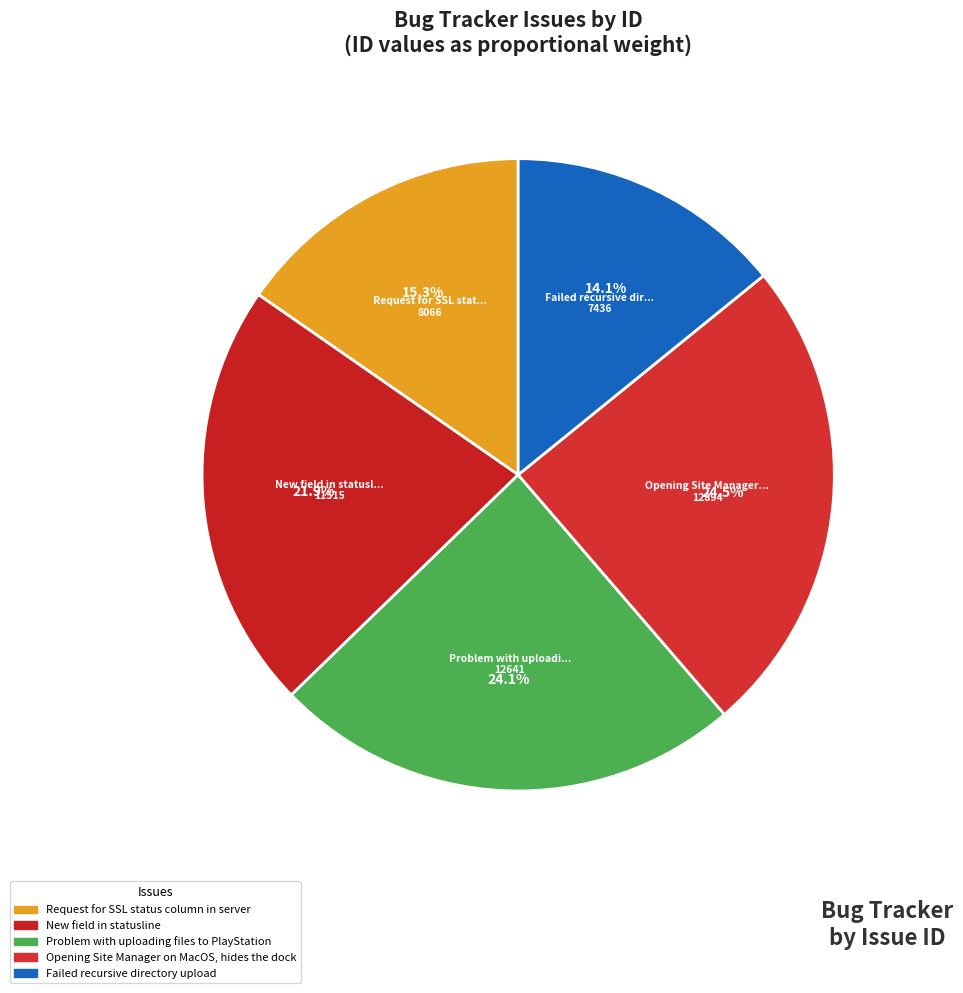

Combined, what portion of the pie is Failed recursive directory upload and Problem with uploading files to PlayStation?

38.2%